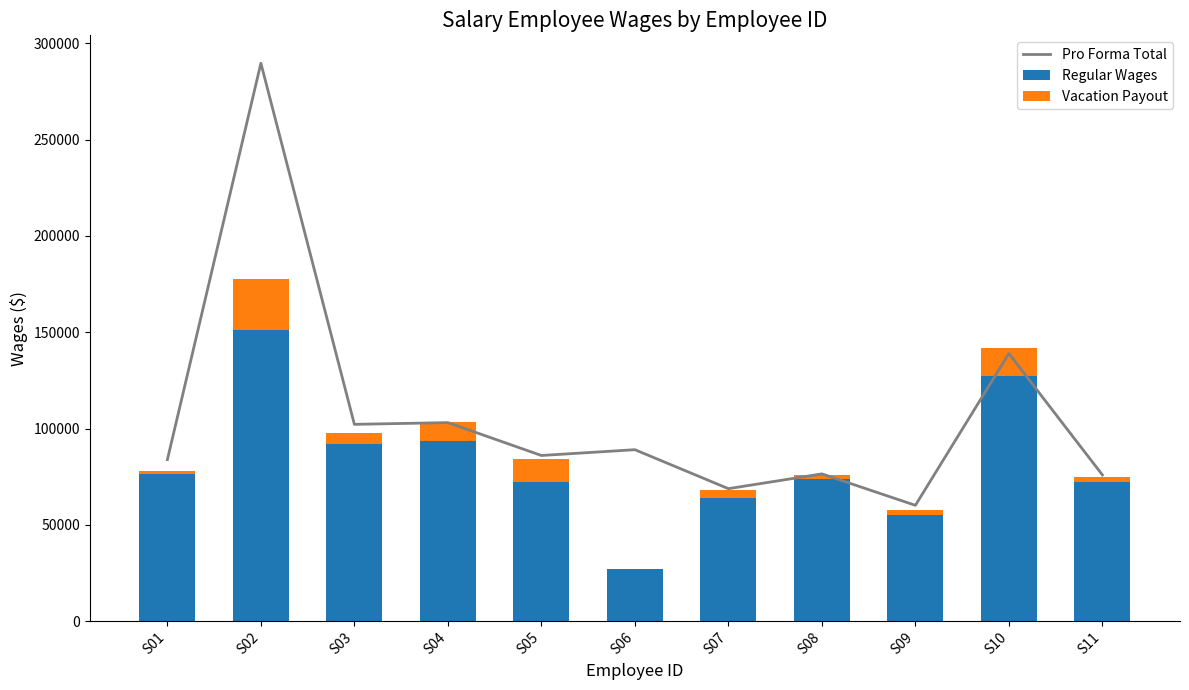

Which series has the largest total across all categories?

Pro Forma Total